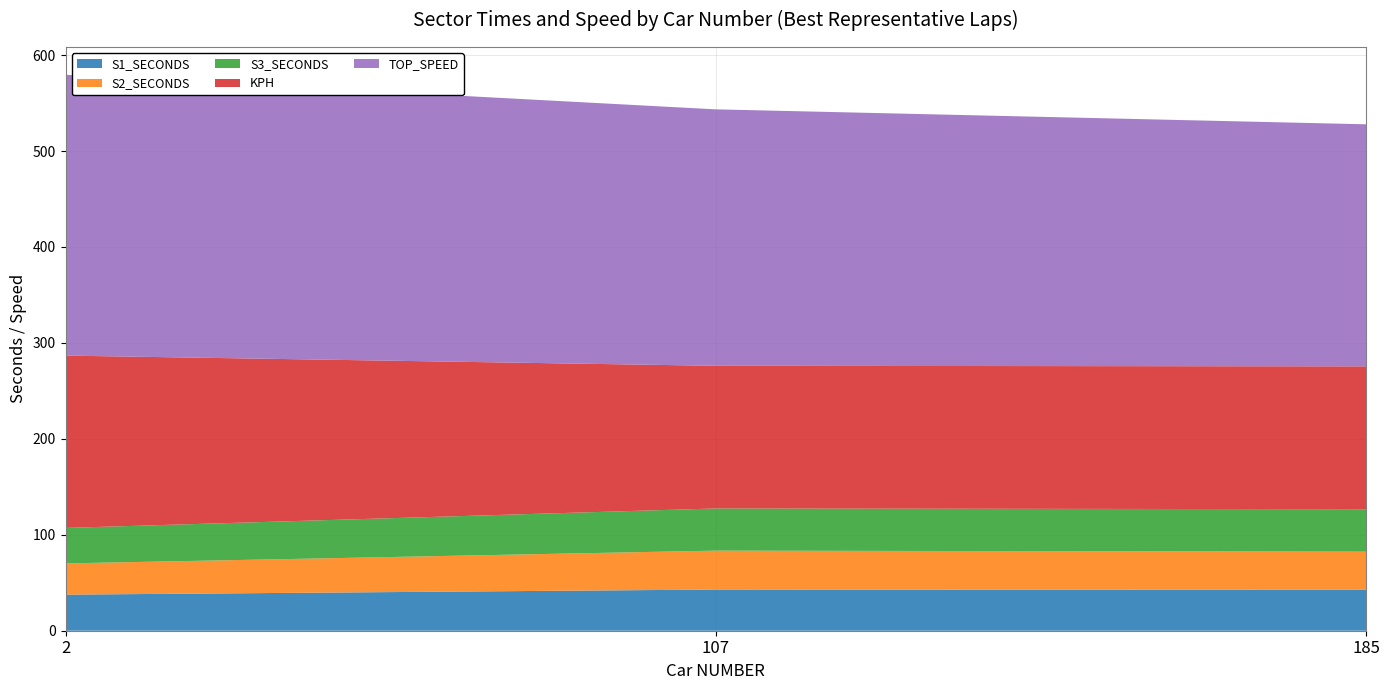

Reading left to right, transcribe all the data shown in this chart.

S1_SECONDS: 37.6	42.9	42.6
S2_SECONDS: 32.6	40.6	39.8
S3_SECONDS: 37.0	44.0	44.2
KPH: 179.6	148.7	148.9
TOP_SPEED: 292.7	267.3	252.3